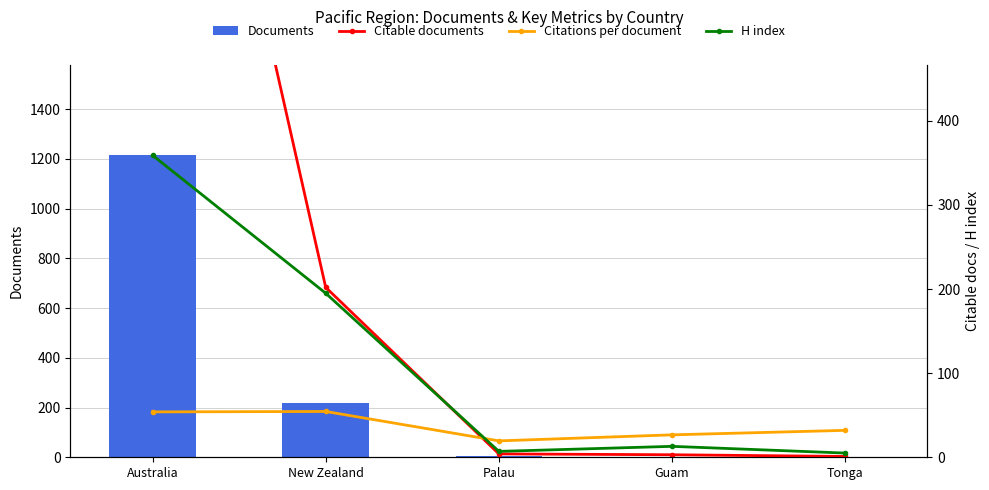

What is the total value across all series at Australia?

2741.0